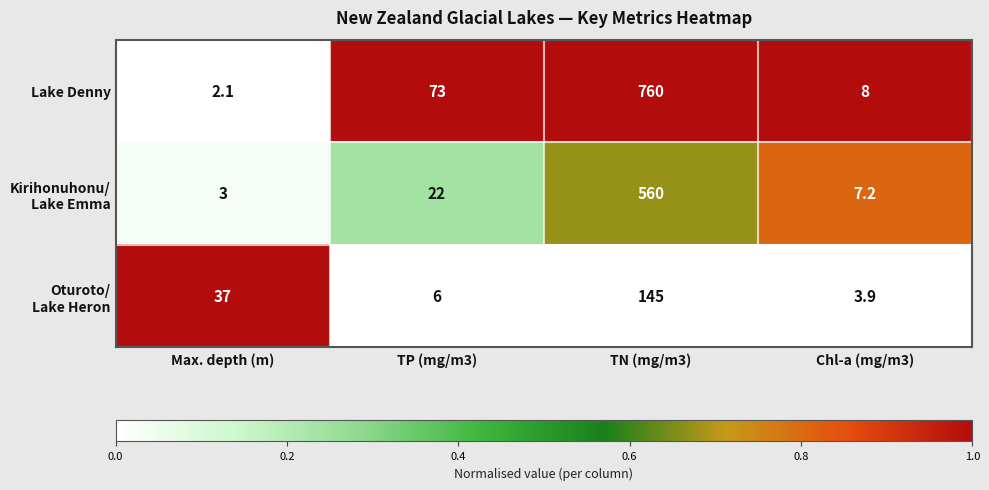

List the labels in order of Lake Denny value, largest first.

TN (mg/m3), TP (mg/m3), Chl-a (mg/m3), Max. depth (m)